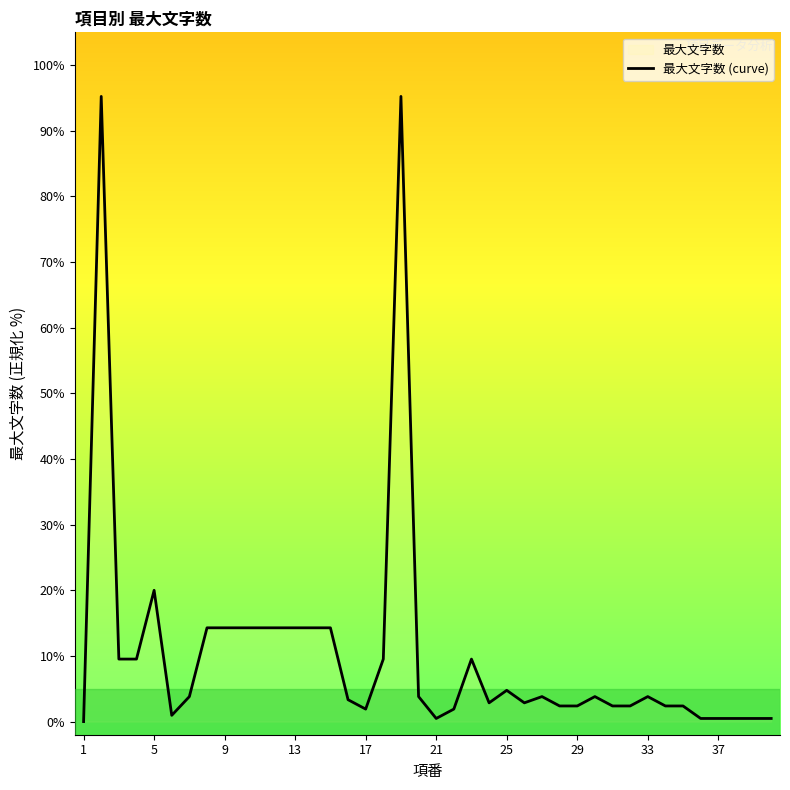

At which category does the chart reach its minimum across all series?

1